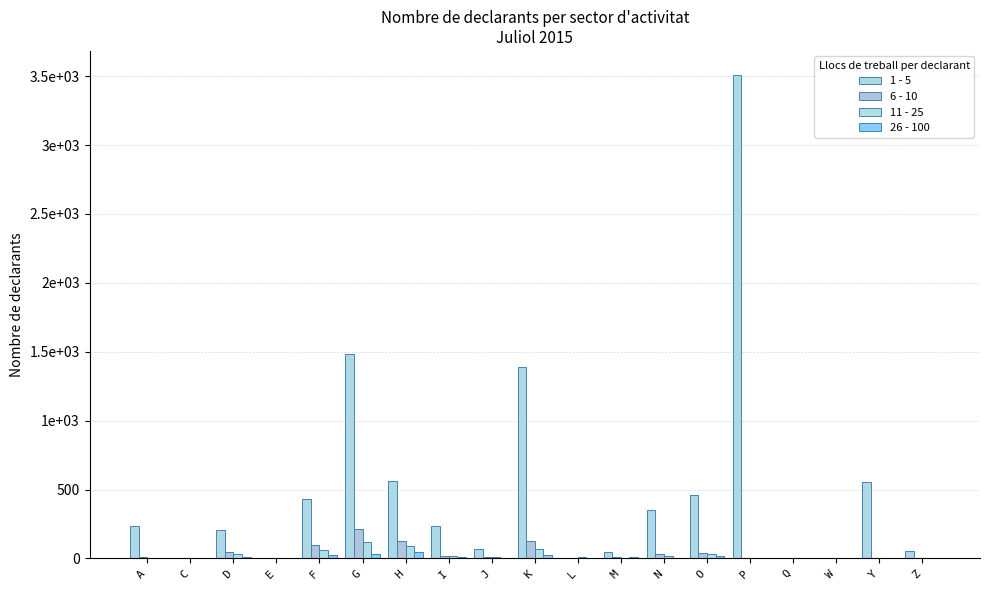

Is the value of 1 - 5 at G greater than the value of 11 - 25 at F?

Yes